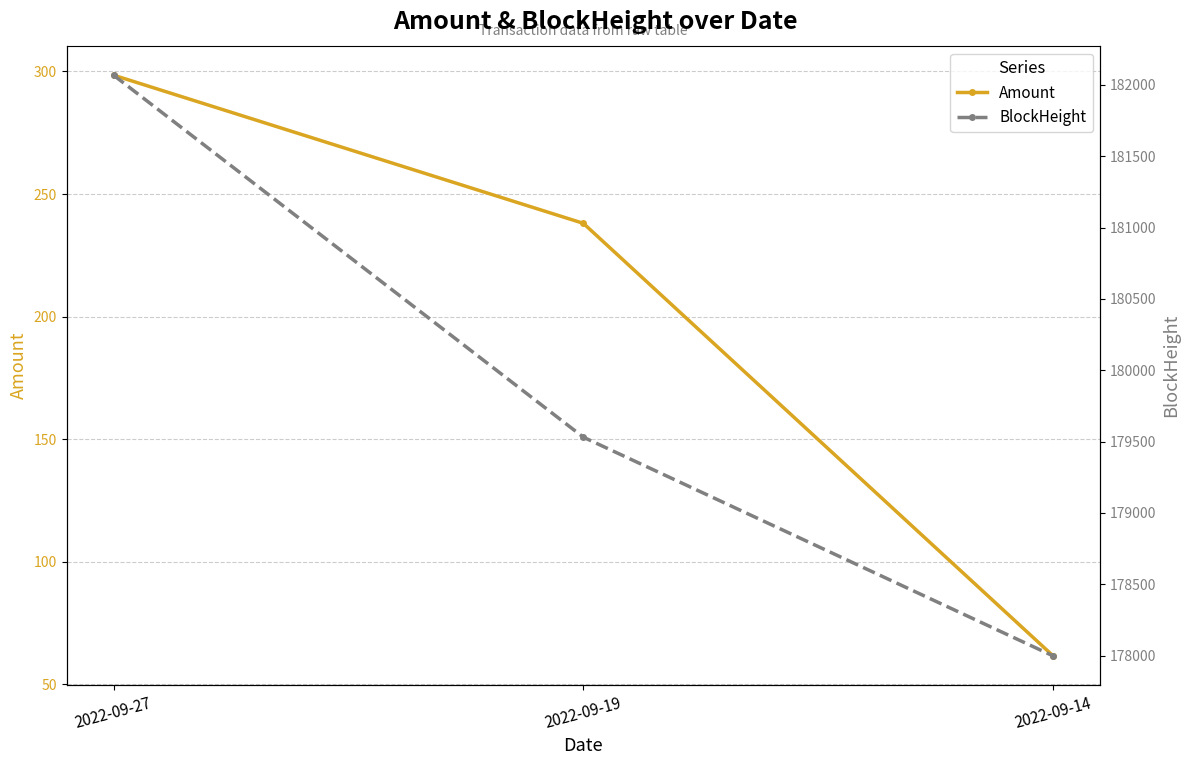

What is the difference between the highest and lowest values at 2022-09-19?

179293.0